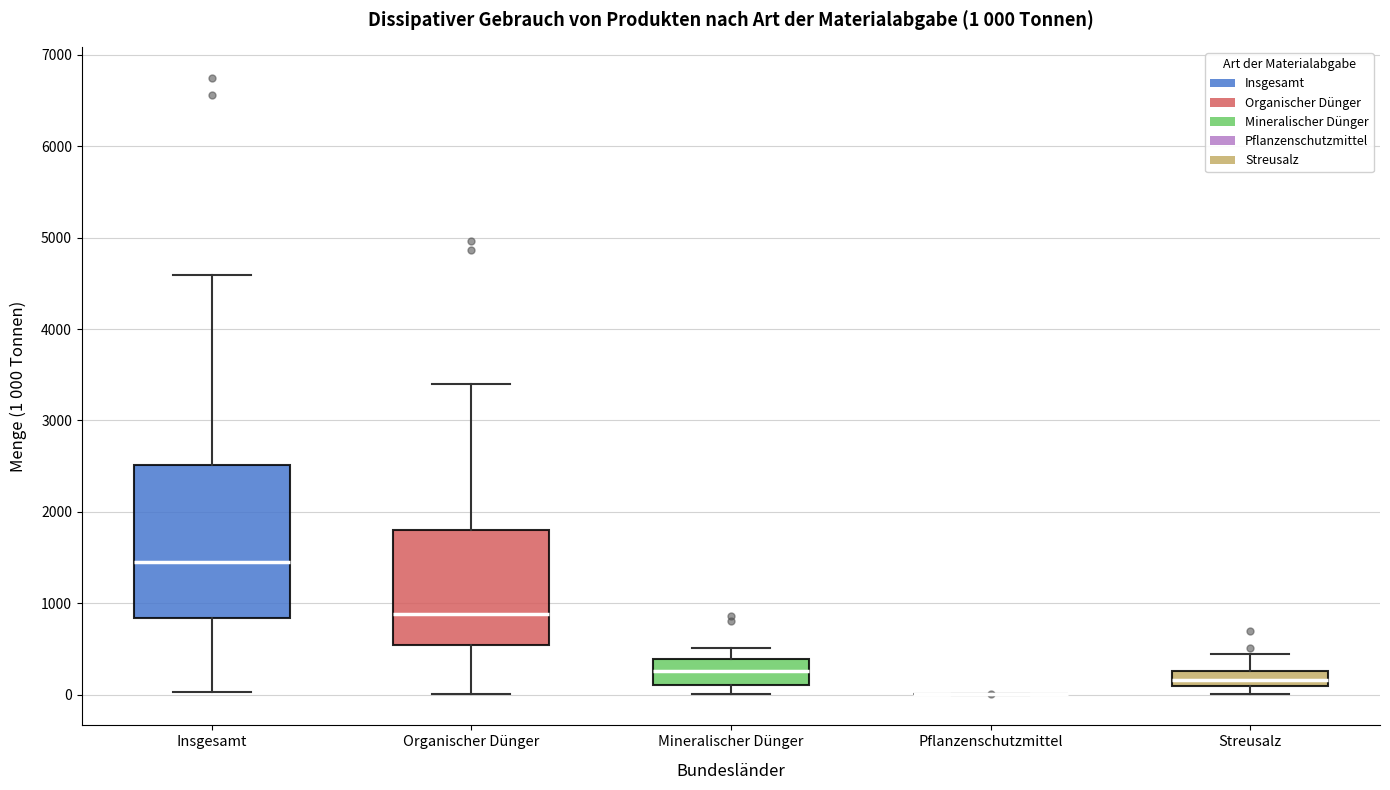

Comparing the boxes themselves (not the whiskers), which one is the tallest?

Insgesamt